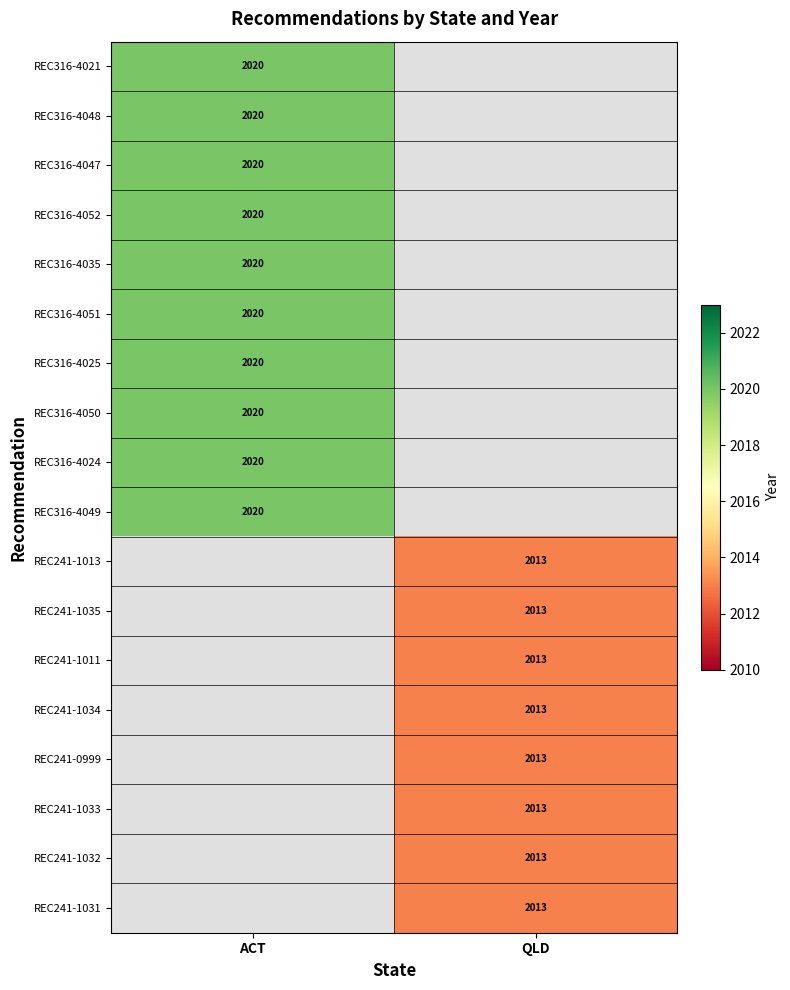

The value of REC316-4035 at ACT is 543. True or false?

False